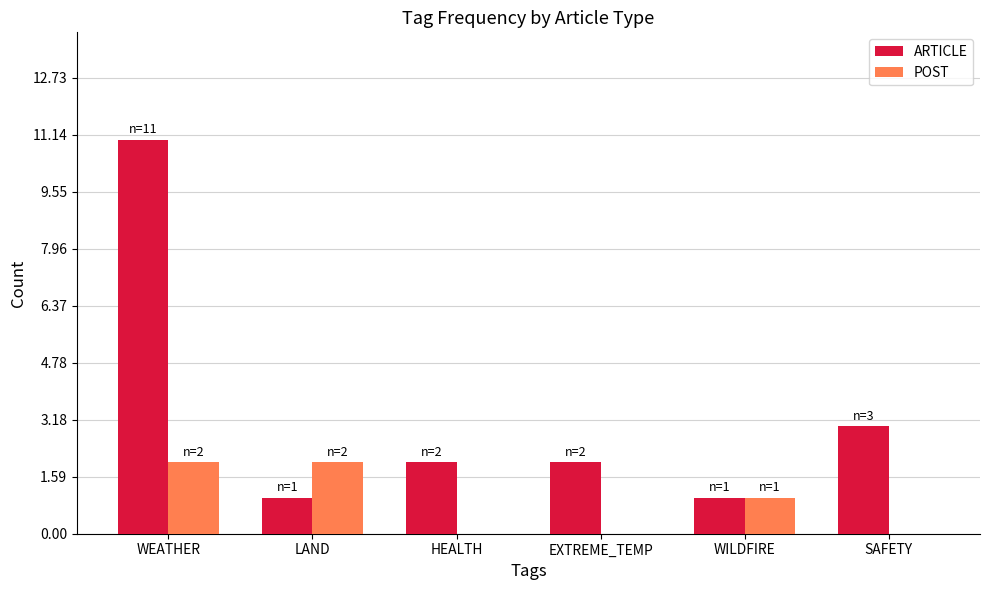

Reading left to right, what are all the values shown in this chart?

ARTICLE: WEATHER=11	LAND=1	HEALTH=2	EXTREME_TEMP=2	WILDFIRE=1	SAFETY=3
POST: WEATHER=2	LAND=2	HEALTH=0	EXTREME_TEMP=0	WILDFIRE=1	SAFETY=0